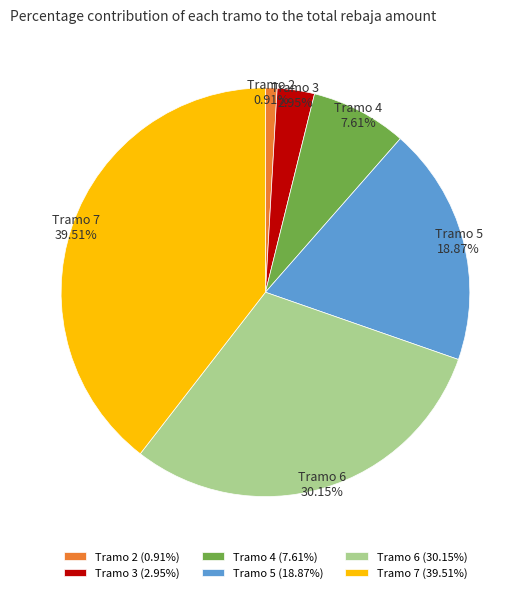

Is there any slice that represents more than half of the pie?

No